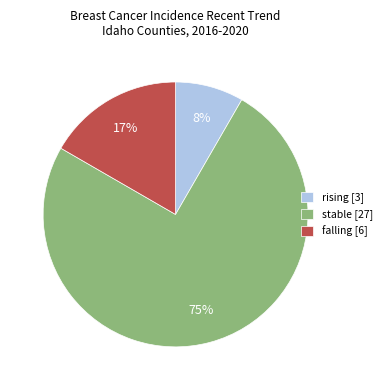

How many slices are in this pie chart?

3